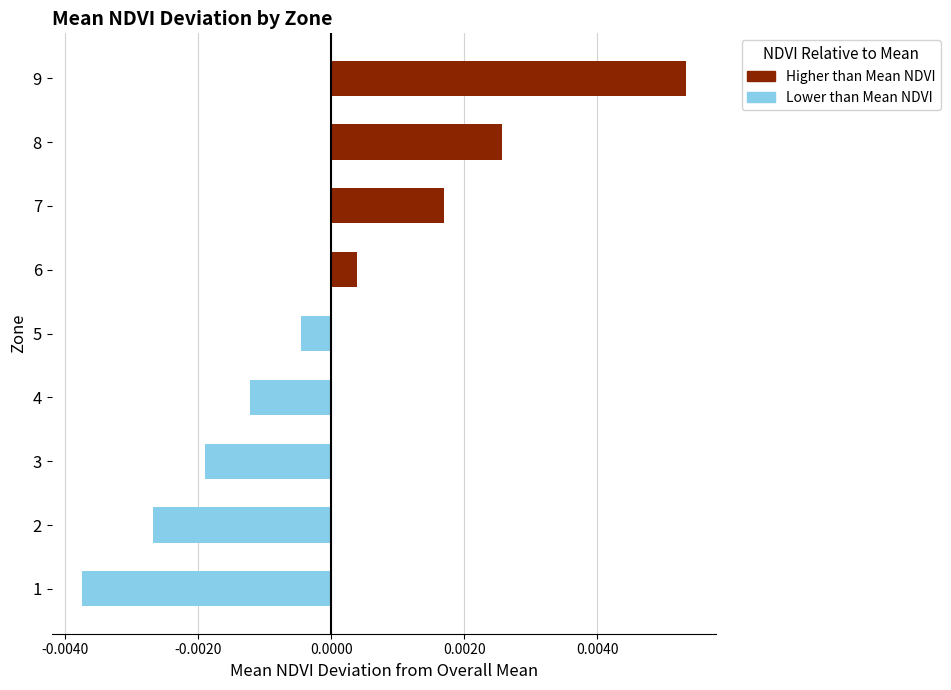

Count the number of data series in this chart.

2